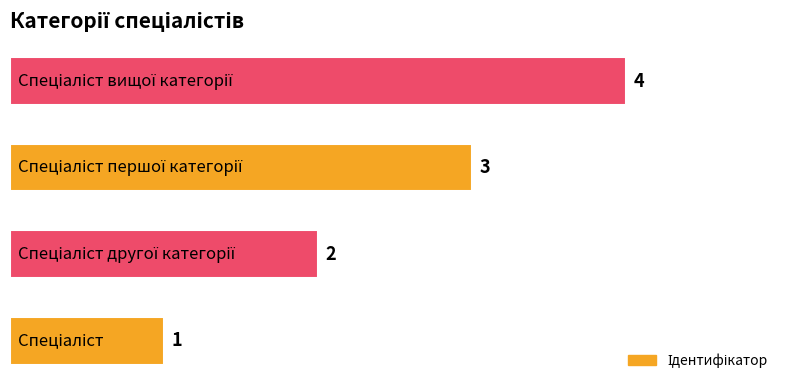

What is the sum of all values?

10